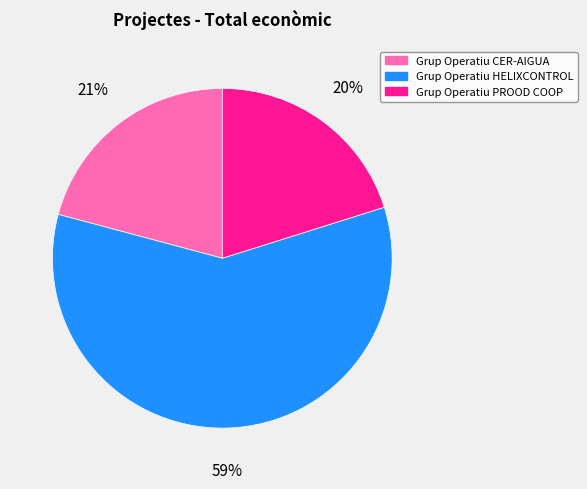

Which slice is the largest?

Grup Operatiu HELIXCONTROL